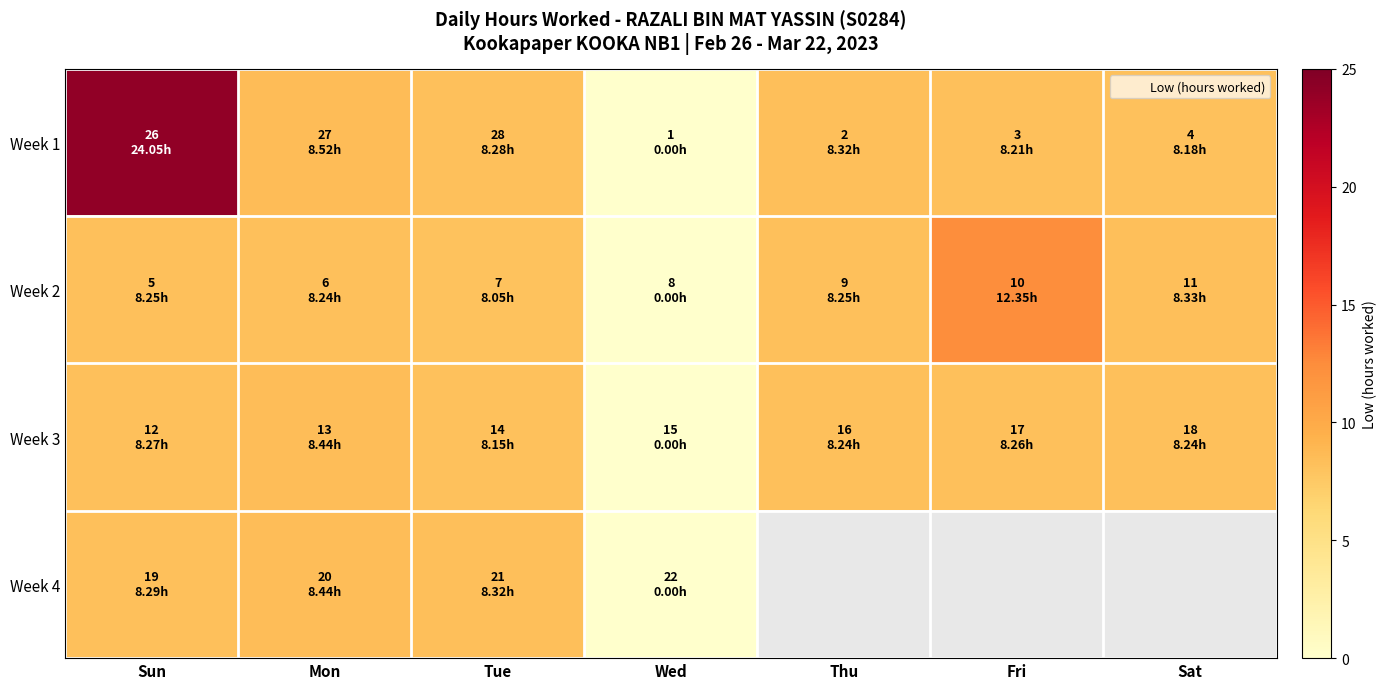

What value does the Week 1 series have at Mon?

8.5